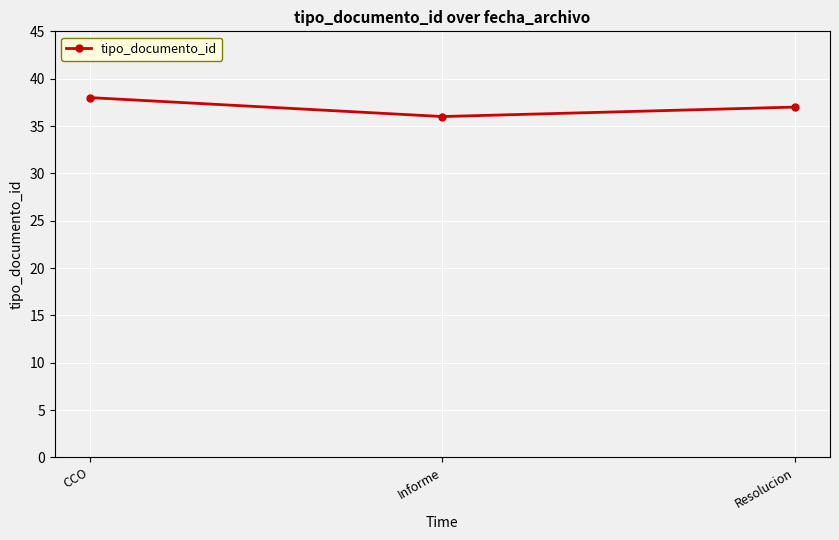

What is the ratio of the value at CCO to the value at Resolucion?

1.0